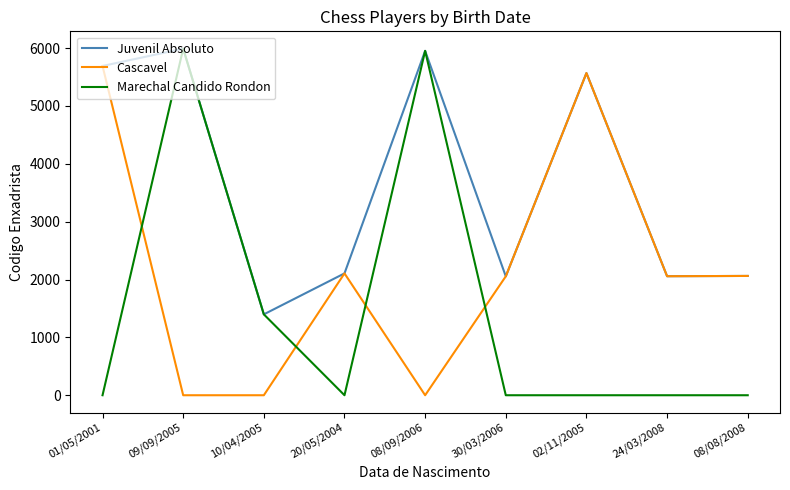

What is the difference between the highest and lowest values at 09/09/2005?

5990